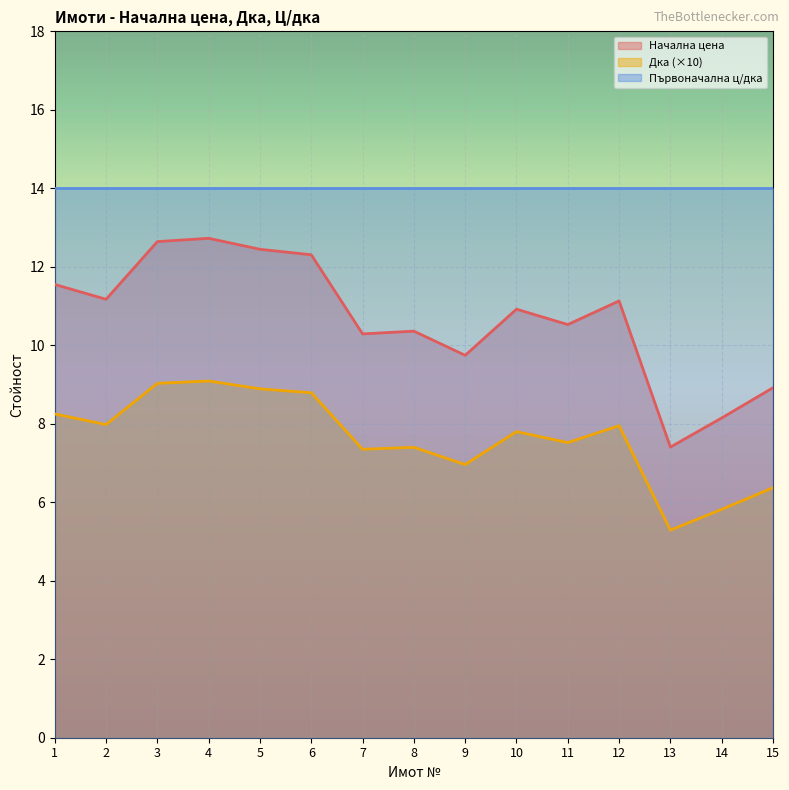

True or false: Дка and Начална цена cross at least once.

False